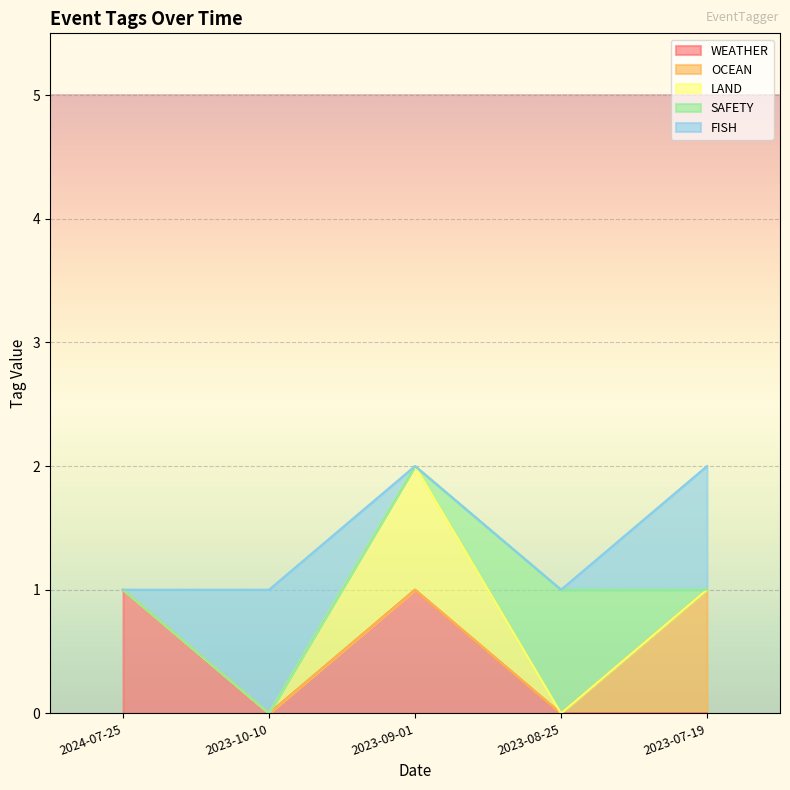

Where is the first local minimum for WEATHER?

2023-10-10